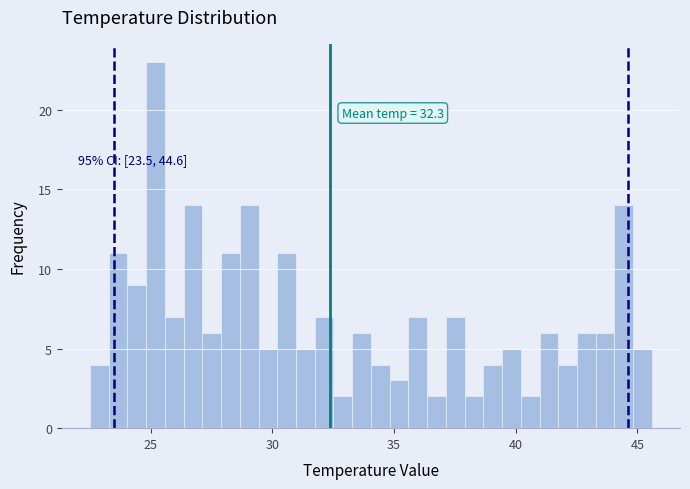

Read against the x-axis, roughly where is the centre of the tallest bar?

25.0